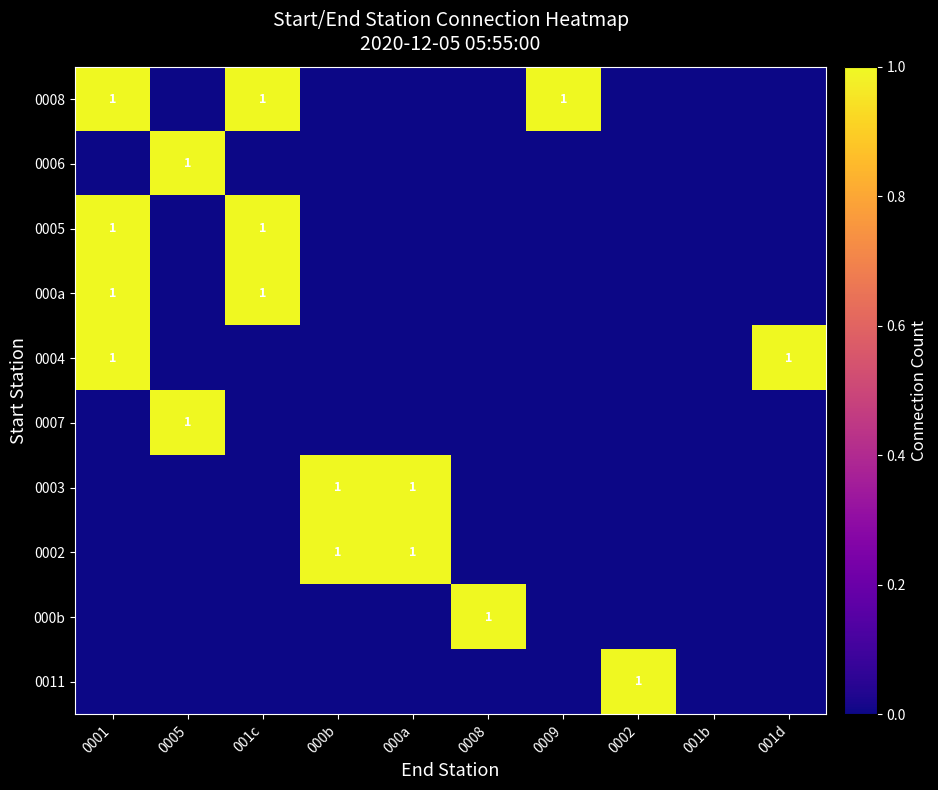

Which series changed the most between 000b and 0008?

0003